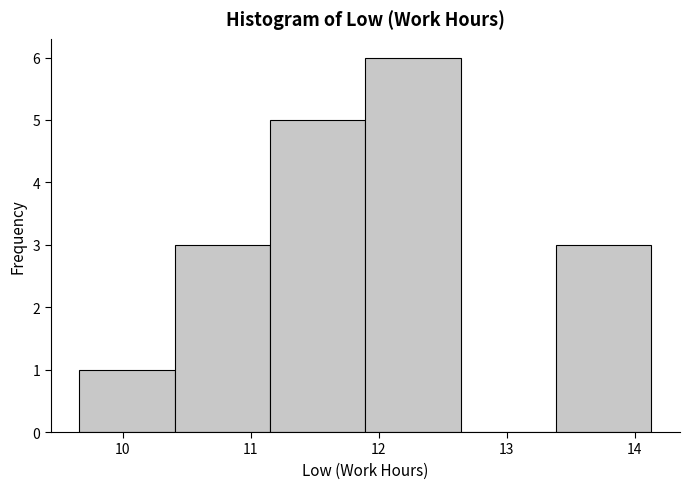

Reading left to right, list every bar in this chart as the range it spans on the x-axis followed by its height. Neither the bar edges nor the heights are printed on the chart, so give them approximately, as read against the axes.

9.7 to 10.4: 1
10.4 to 11.2: 3
11.2 to 11.9: 5
11.9 to 12.6: 6
12.6 to 13.4: 0
13.4 to 14.1: 3